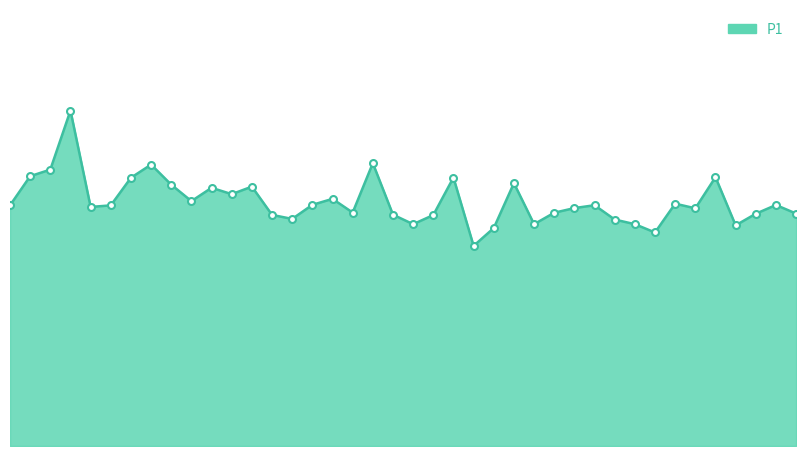

Does the chart display data point markers on the line(s)?

No